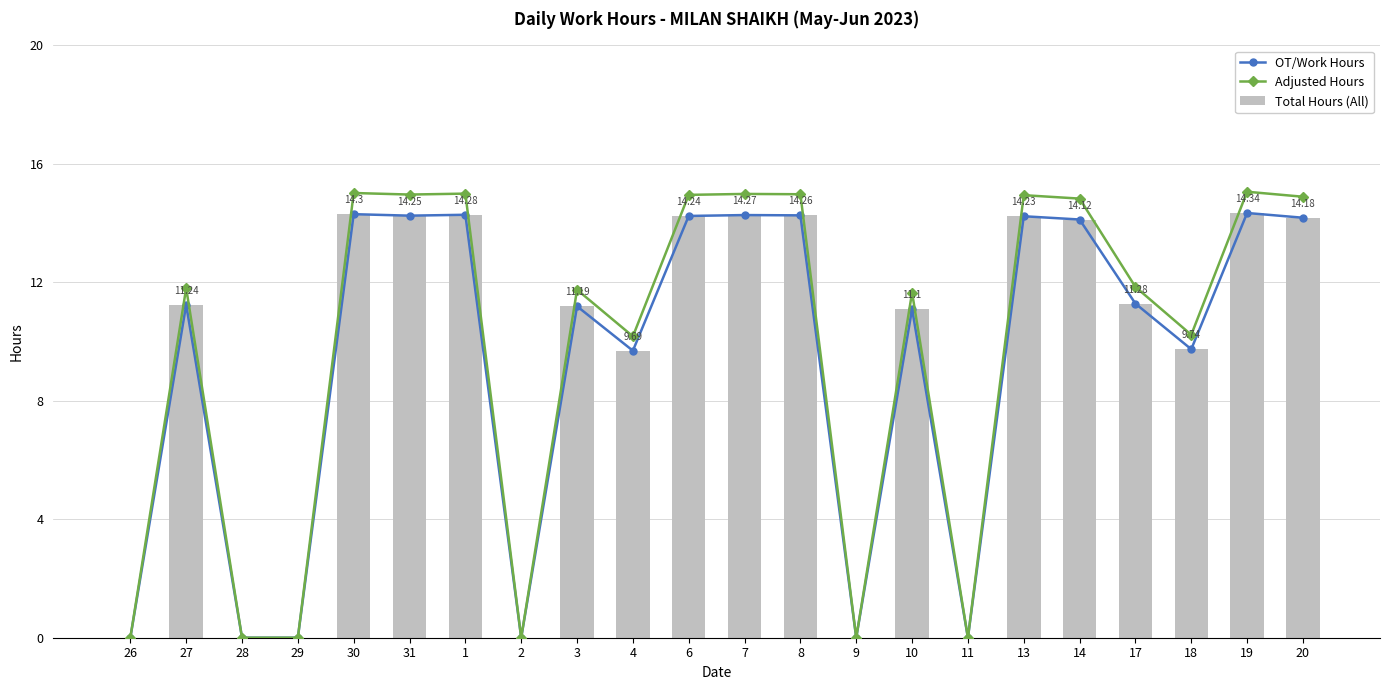

True or false: OT/Work Hours has a value of -5.2 at 11.

False